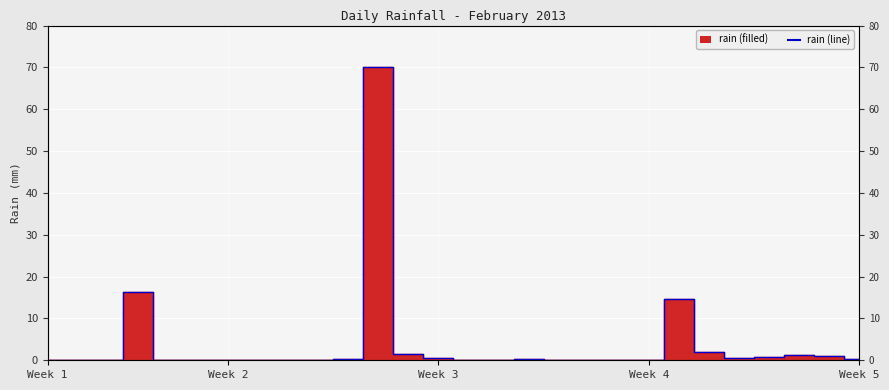

True or false: the data shows 0.2 at 16.

True